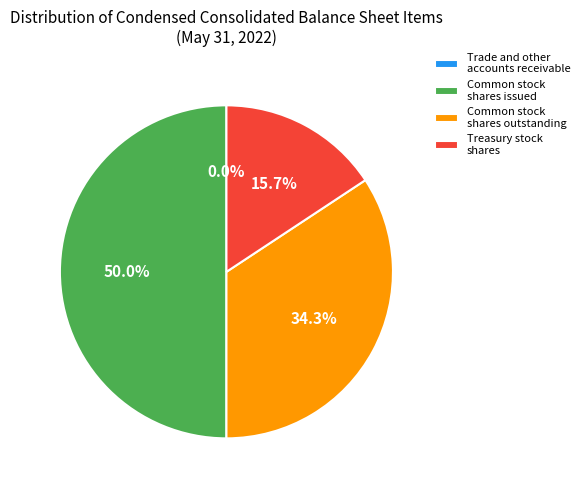

Which category has the biggest portion of the pie?

Common stock shares issued